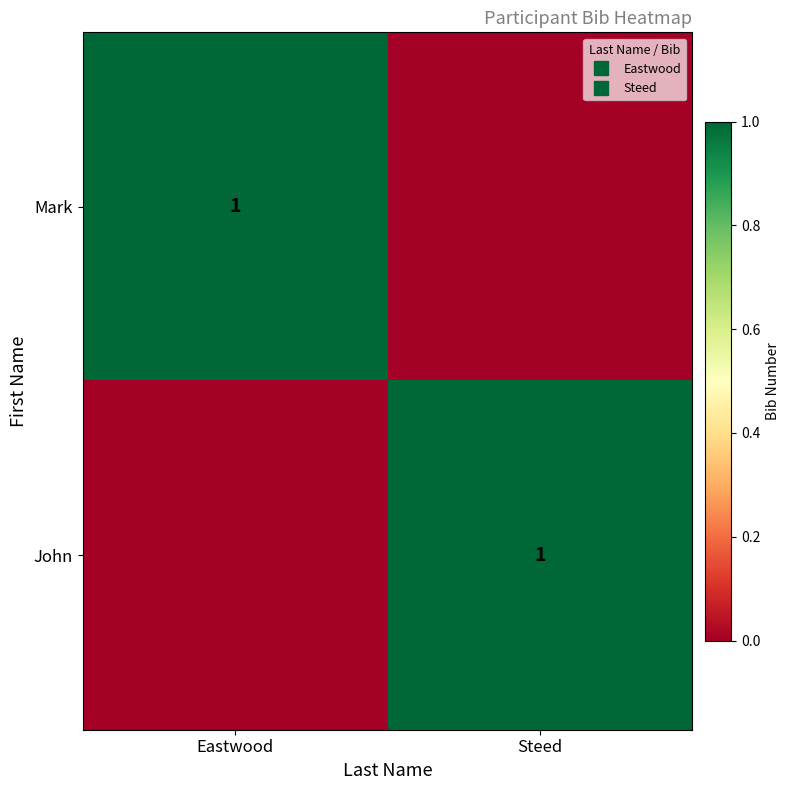

What is the maximum value for John?

1